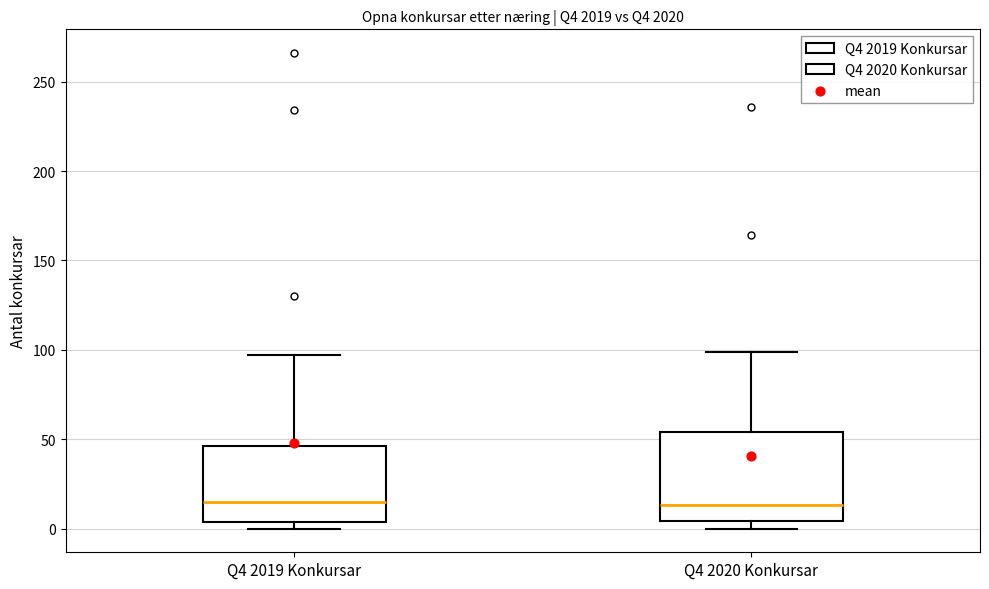

Where does the median line of the box for Q4 2020 Konkursar sit on the y-axis? The values are not printed on the chart, so give them approximately, as read against the axis.

15